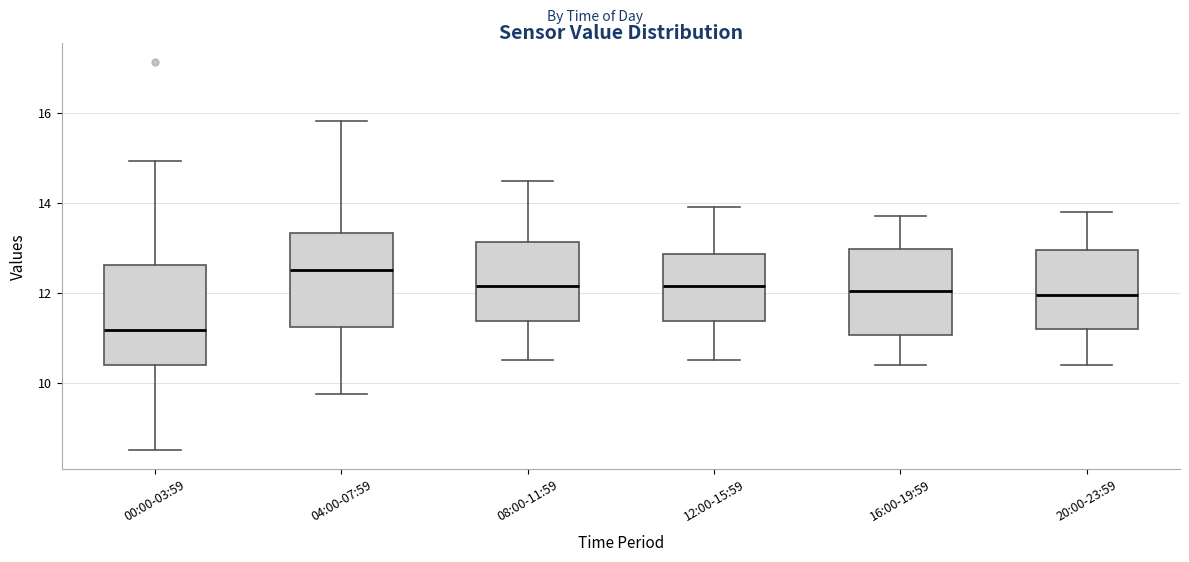

Where does the median line of the box for 20:00-23:59 sit on the y-axis? The values are not printed on the chart, so give them approximately, as read against the axis.

12.0